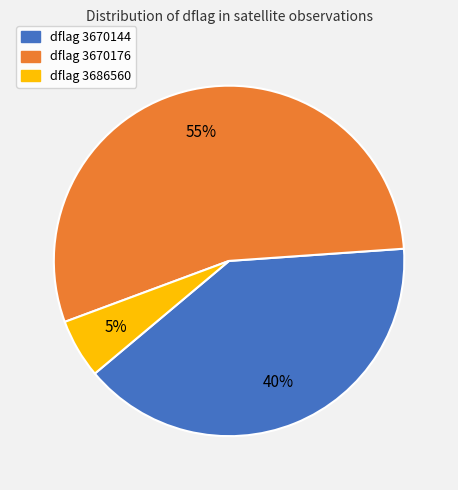

Is there a majority slice in this chart?

Yes